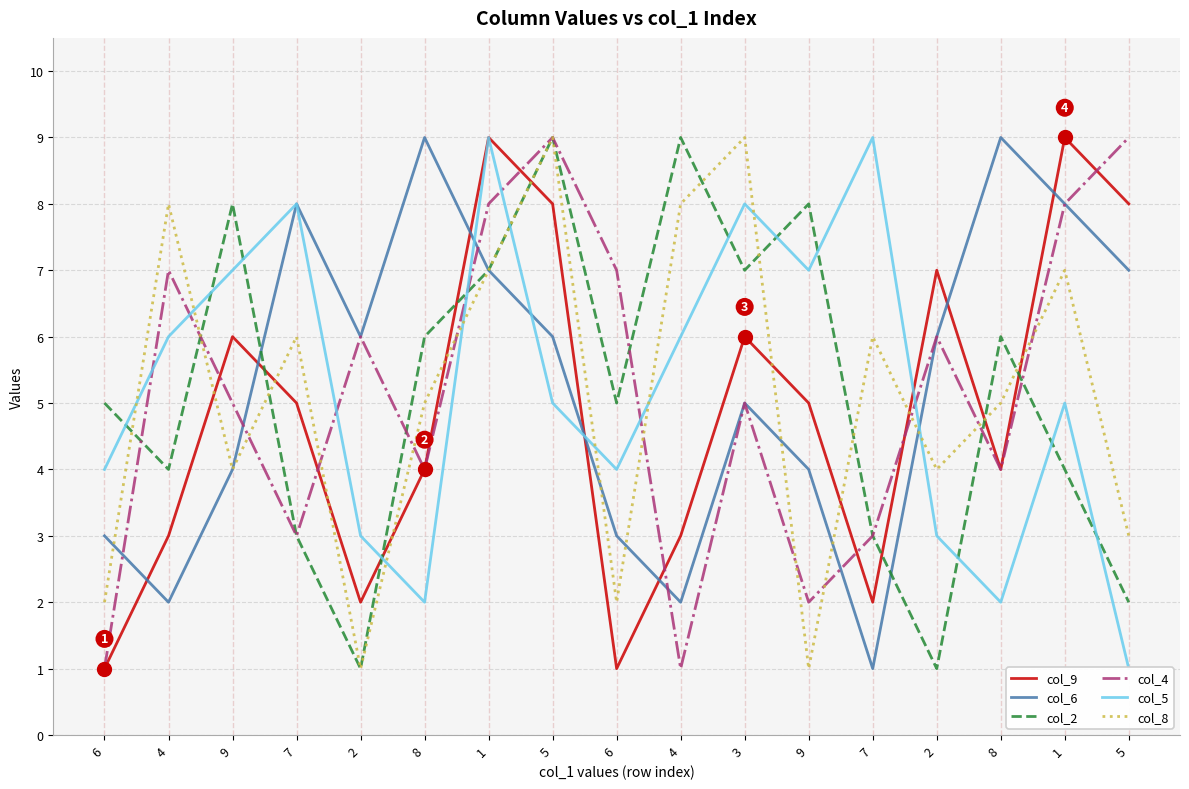

How many series are shown in this chart?

6